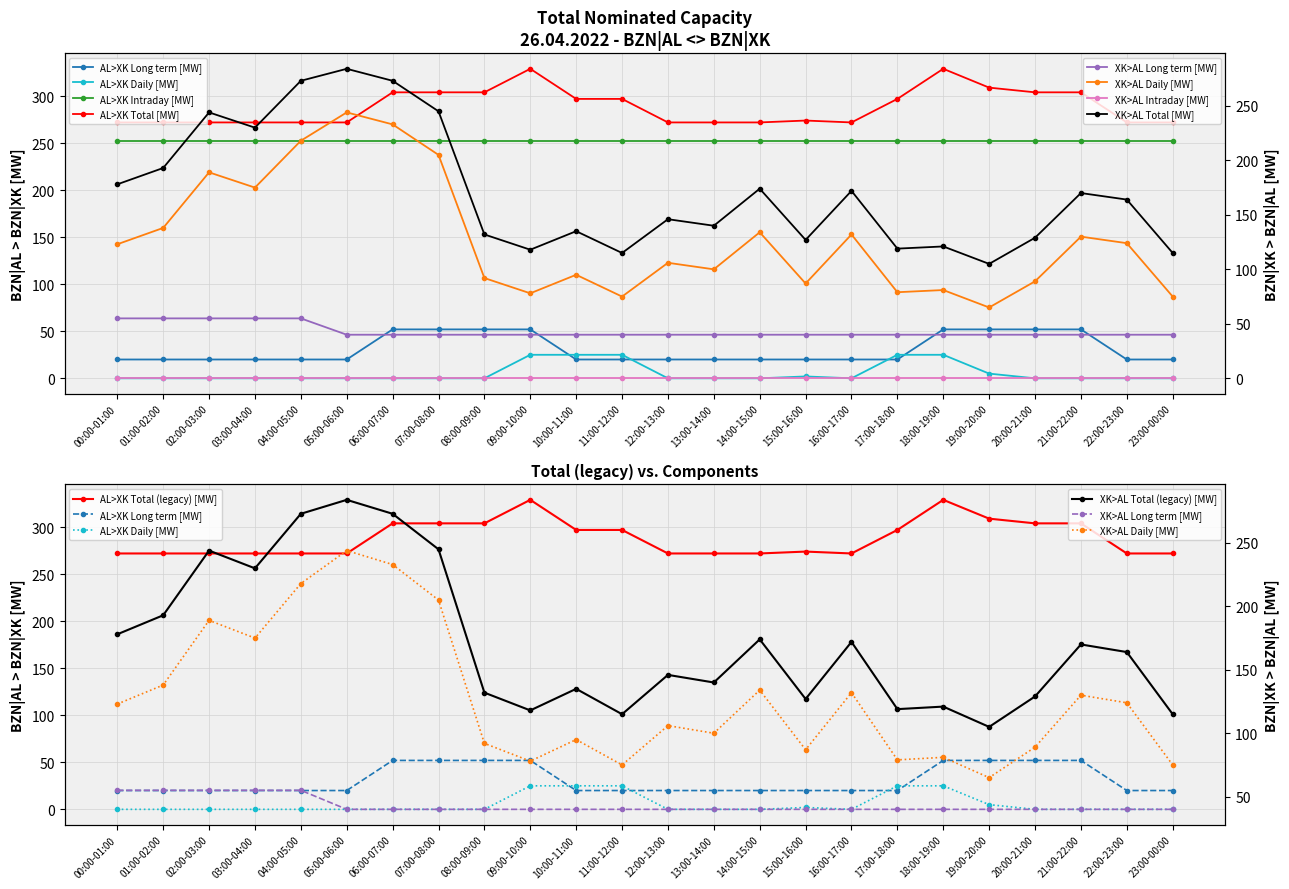

Does the chart have visible grid lines?

Yes